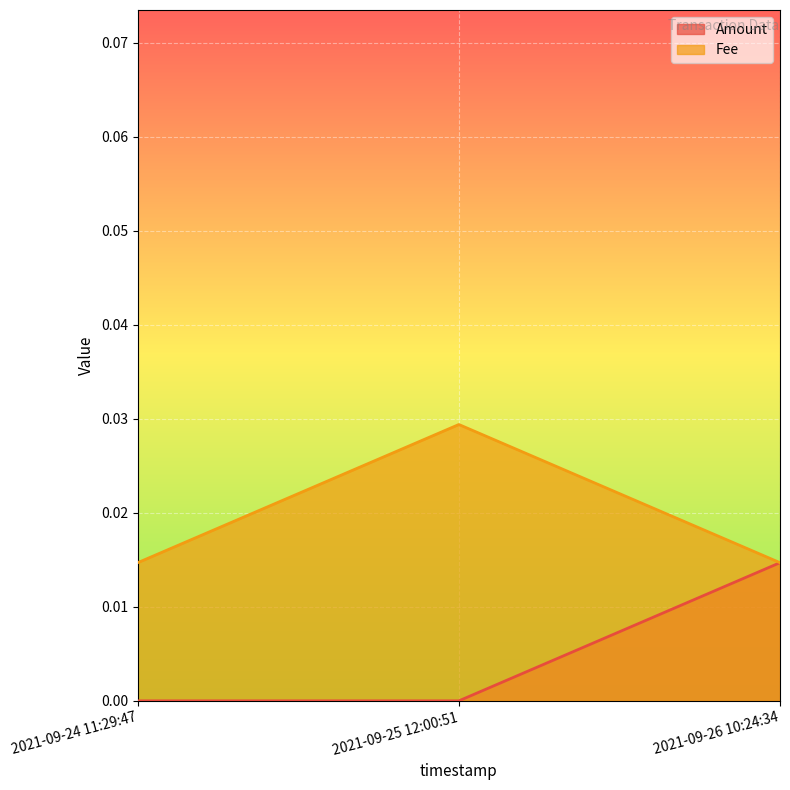

What is the label of the 1st point from the left?

2021-09-24 11:29:47